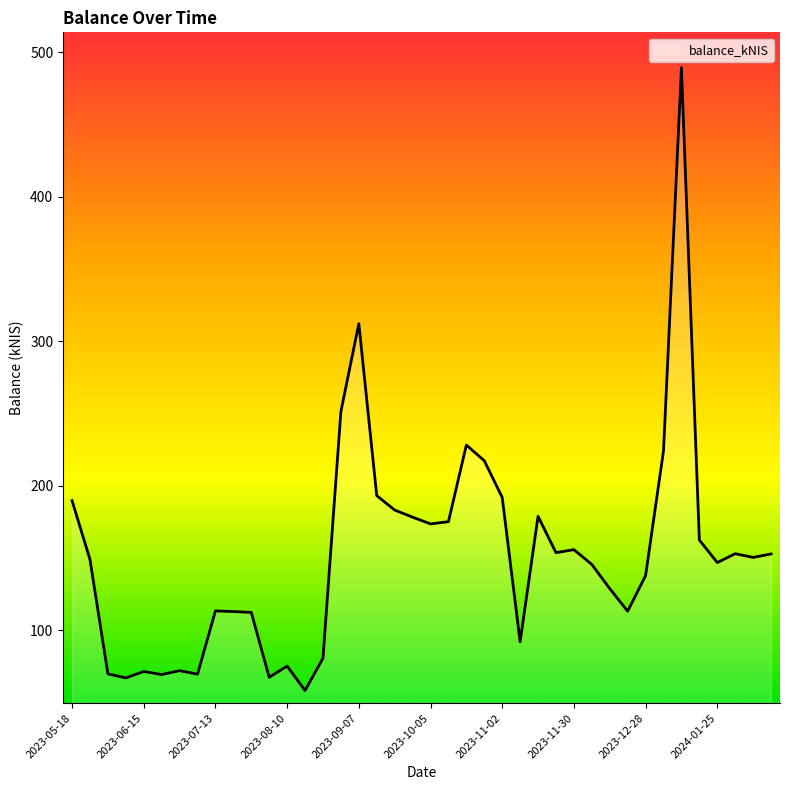

What is the maximum value shown in the chart?

489.3